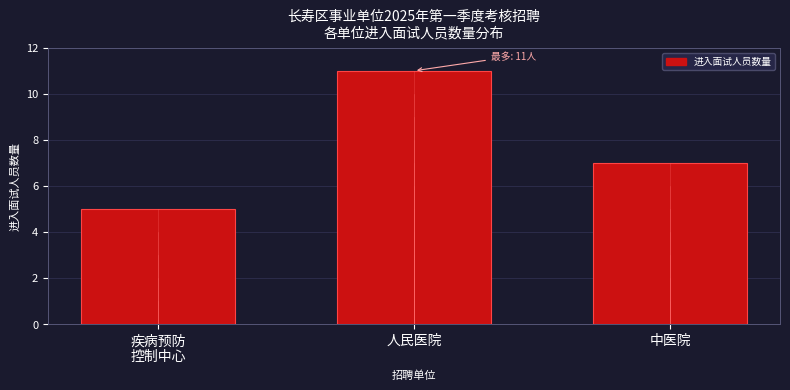

Reading left to right, extract all data points from this chart.

5	11	7